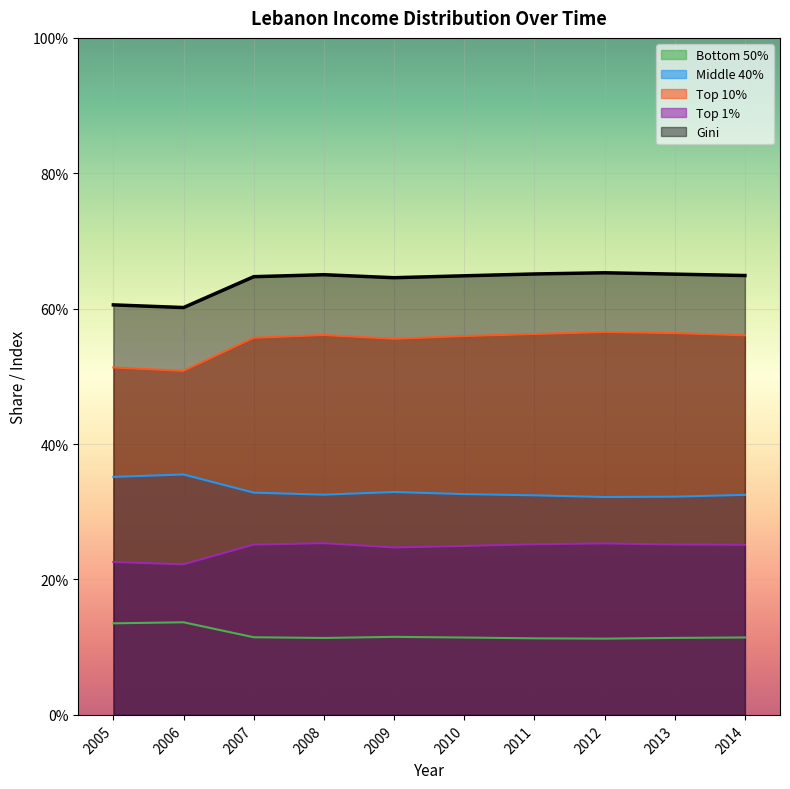

What is the difference between the second highest and second lowest values in the Top 10% series?

0.1